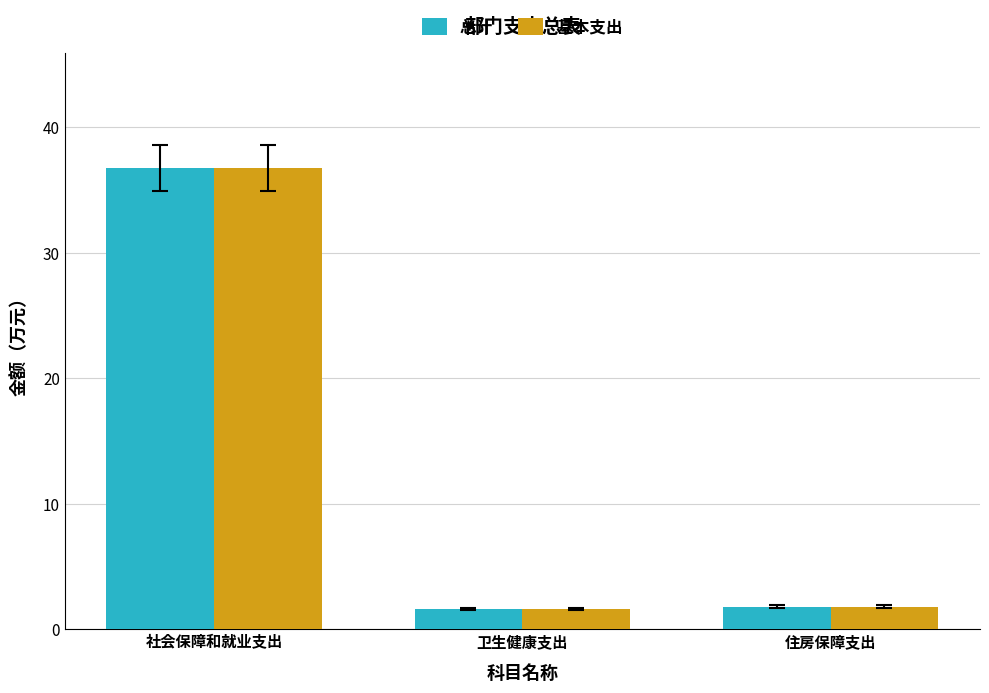

How many groups of bars are there?

3